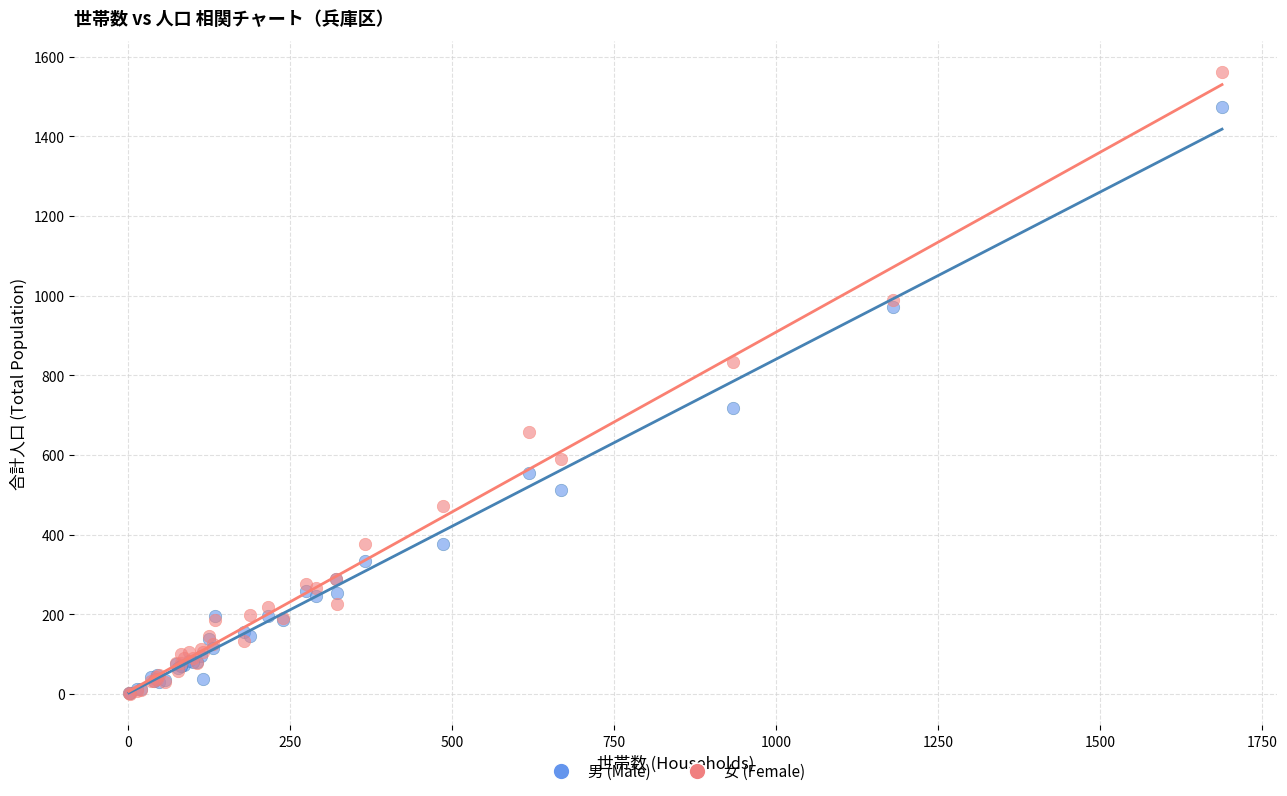

What are all the series names shown in the legend?

男 (Male), 女 (Female)